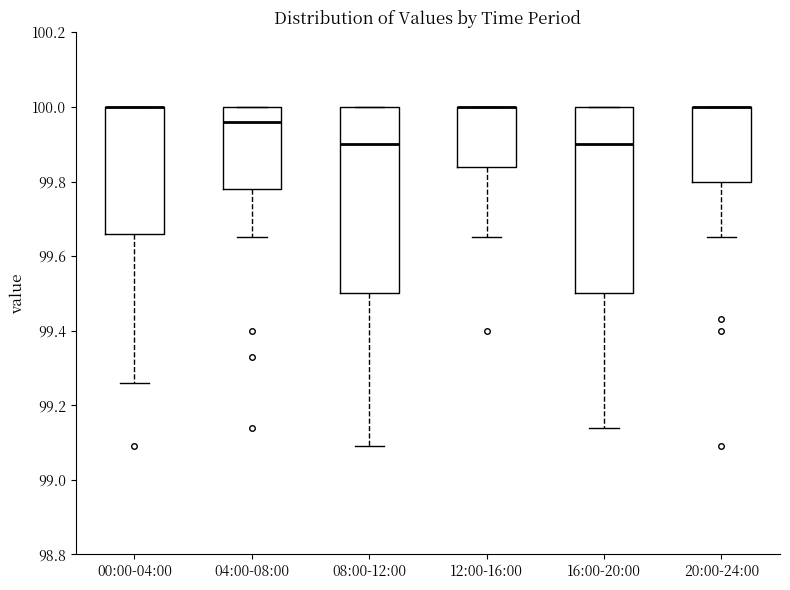

Reading left to right, transcribe this box plot: for each box, give where its median line is, the range the box spans, and where its two whiskers end, as read against the y-axis. The values are not printed on the chart, so give them approximately, as read against the axis.

00:00-04:00: median 100.00 (drawn on the box's upper edge), box 99.66 to 100.00, whiskers 99.26 to 100.00
04:00-08:00: median 99.96, box 99.78 to 100.00, whiskers 99.66 to 100.00
08:00-12:00: median 99.90, box 99.50 to 100.00, whiskers 99.10 to 100.00
12:00-16:00: median 100.00 (drawn on the box's upper edge), box 99.84 to 100.00, whiskers 99.66 to 100.00
16:00-20:00: median 99.90, box 99.50 to 100.00, whiskers 99.14 to 100.00
20:00-24:00: median 100.00 (drawn on the box's upper edge), box 99.80 to 100.00, whiskers 99.66 to 100.00